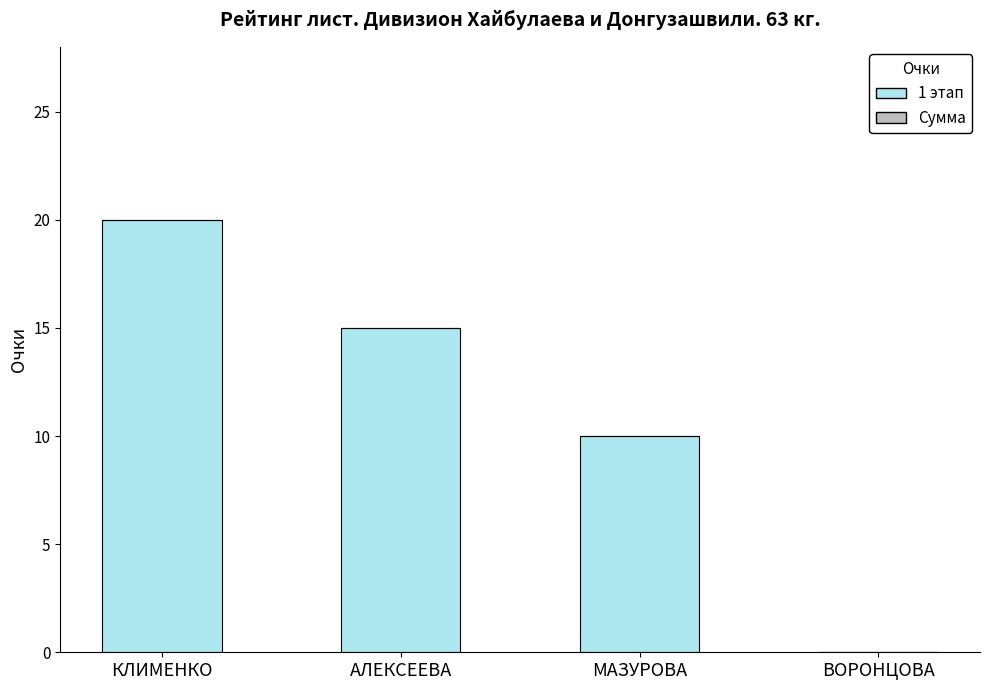

Between МАЗУРОВА and КЛИМЕНКО, which is larger?

КЛИМЕНКО